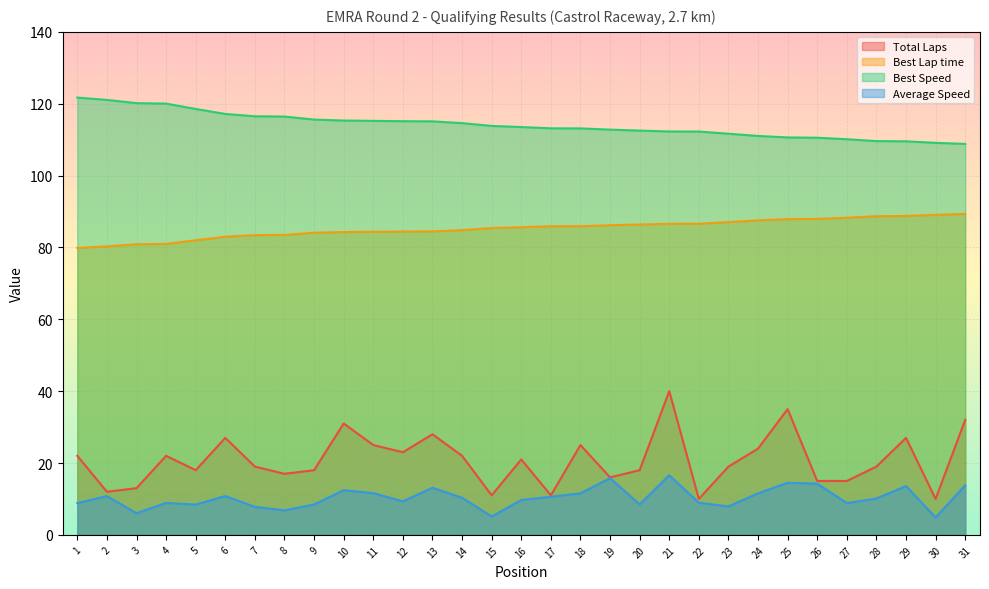

True or false: Best Speed and Best Lap time intersect in this chart.

False